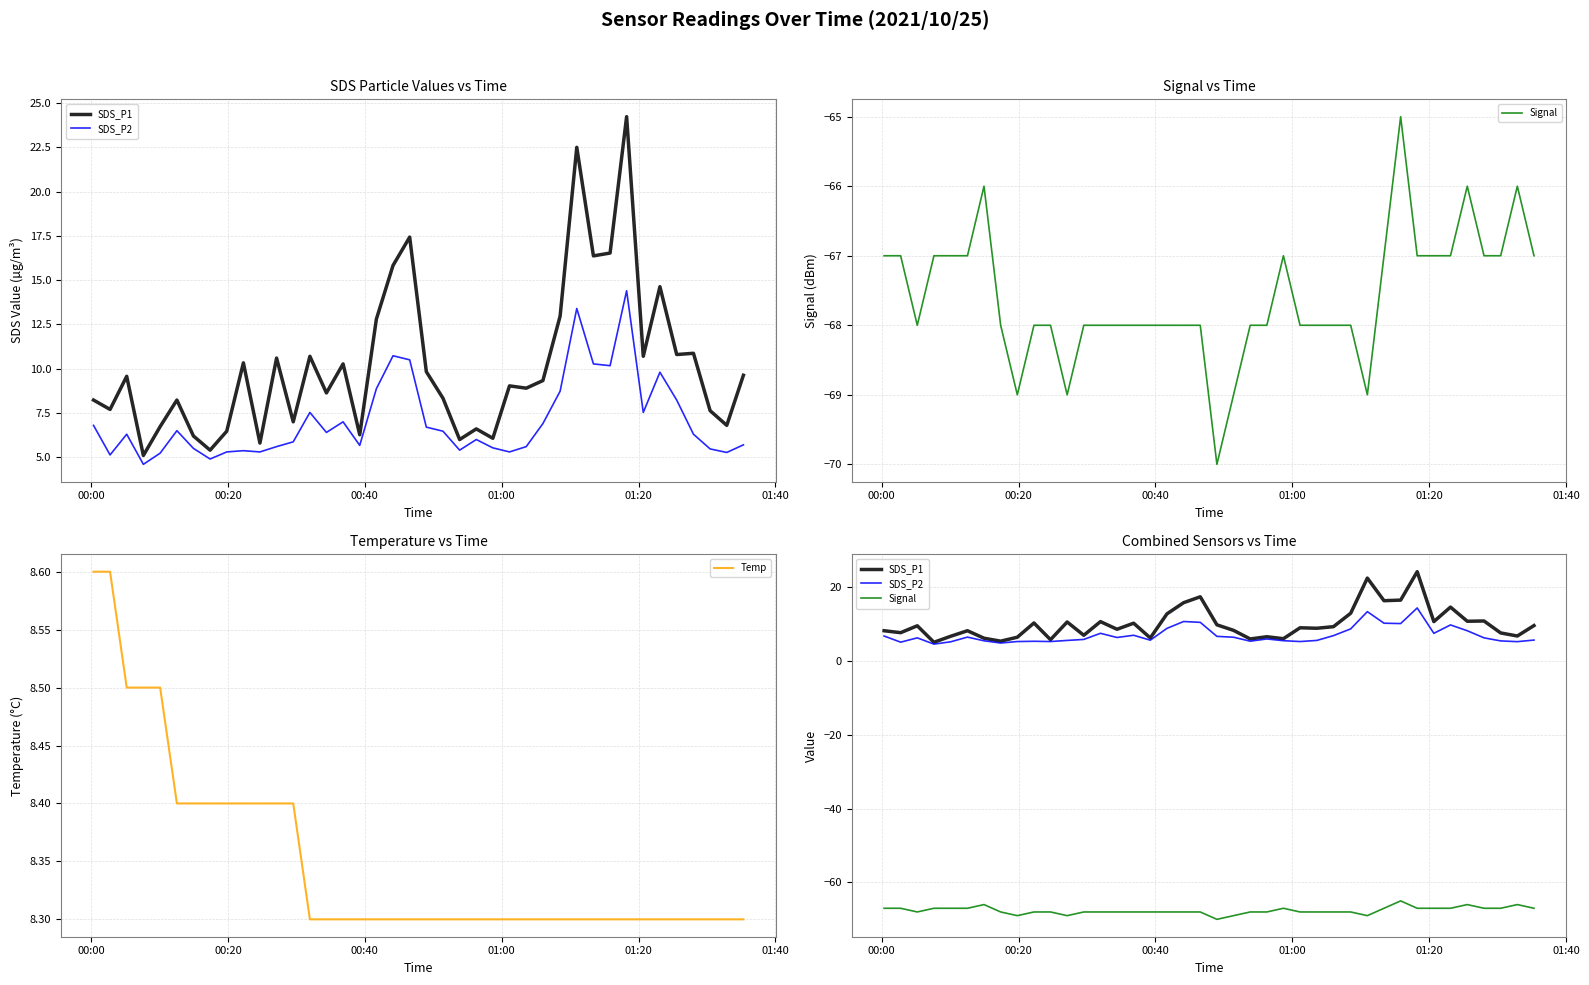

True or false: Signal and SDS_P2 cross at least once.

False